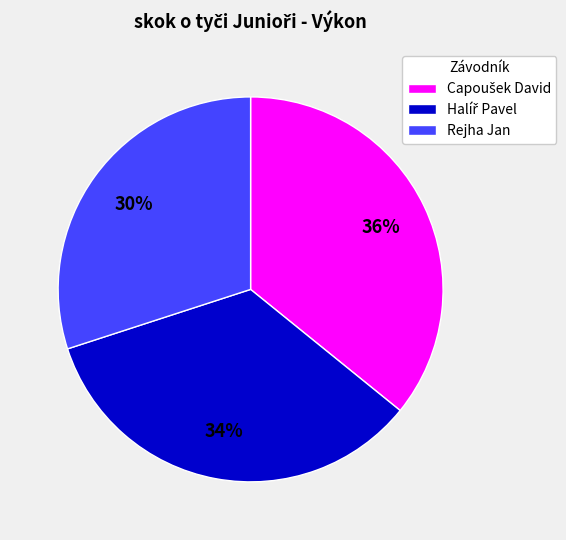

Count the number of slices in the pie.

3